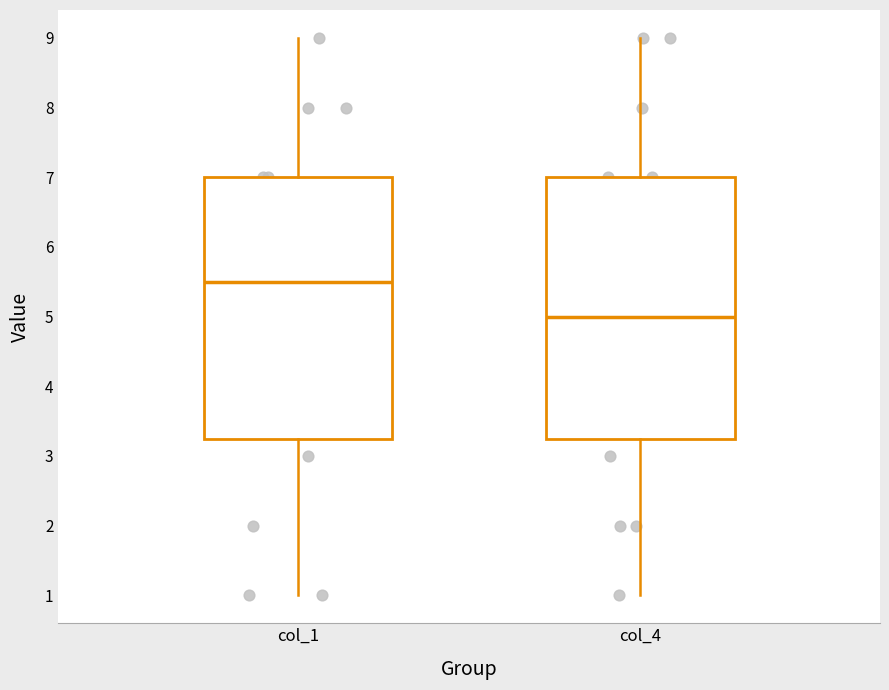

Reading left to right, read every box against the y-axis: the position of its median line, the range the box covers, and the ends of its whiskers. The values are not printed on the chart, so give them approximately, as read against the axis.

col_1: median 5.5, box 3.3 to 7.0, whiskers 1.0 to 9.0
col_4: median 5.0, box 3.3 to 7.0, whiskers 1.0 to 9.0